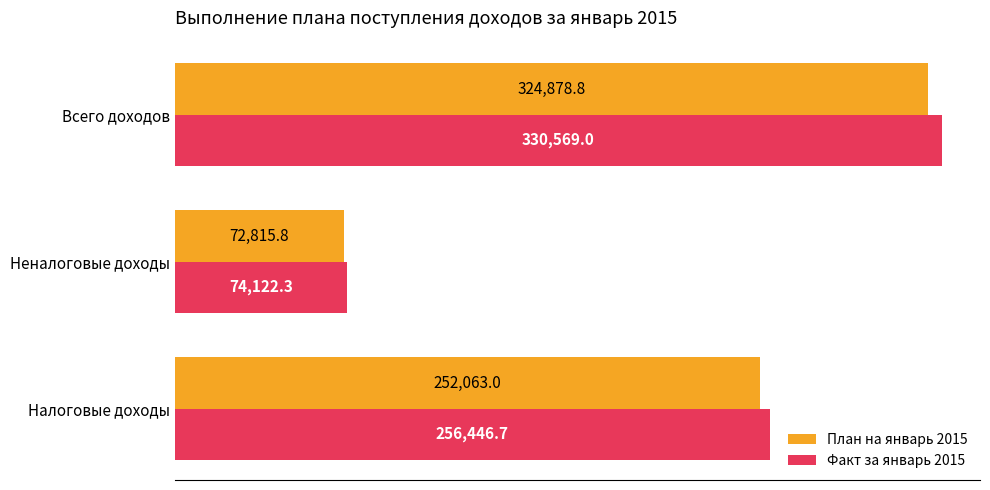

At which category is the sum across all series the highest?

Всего доходов